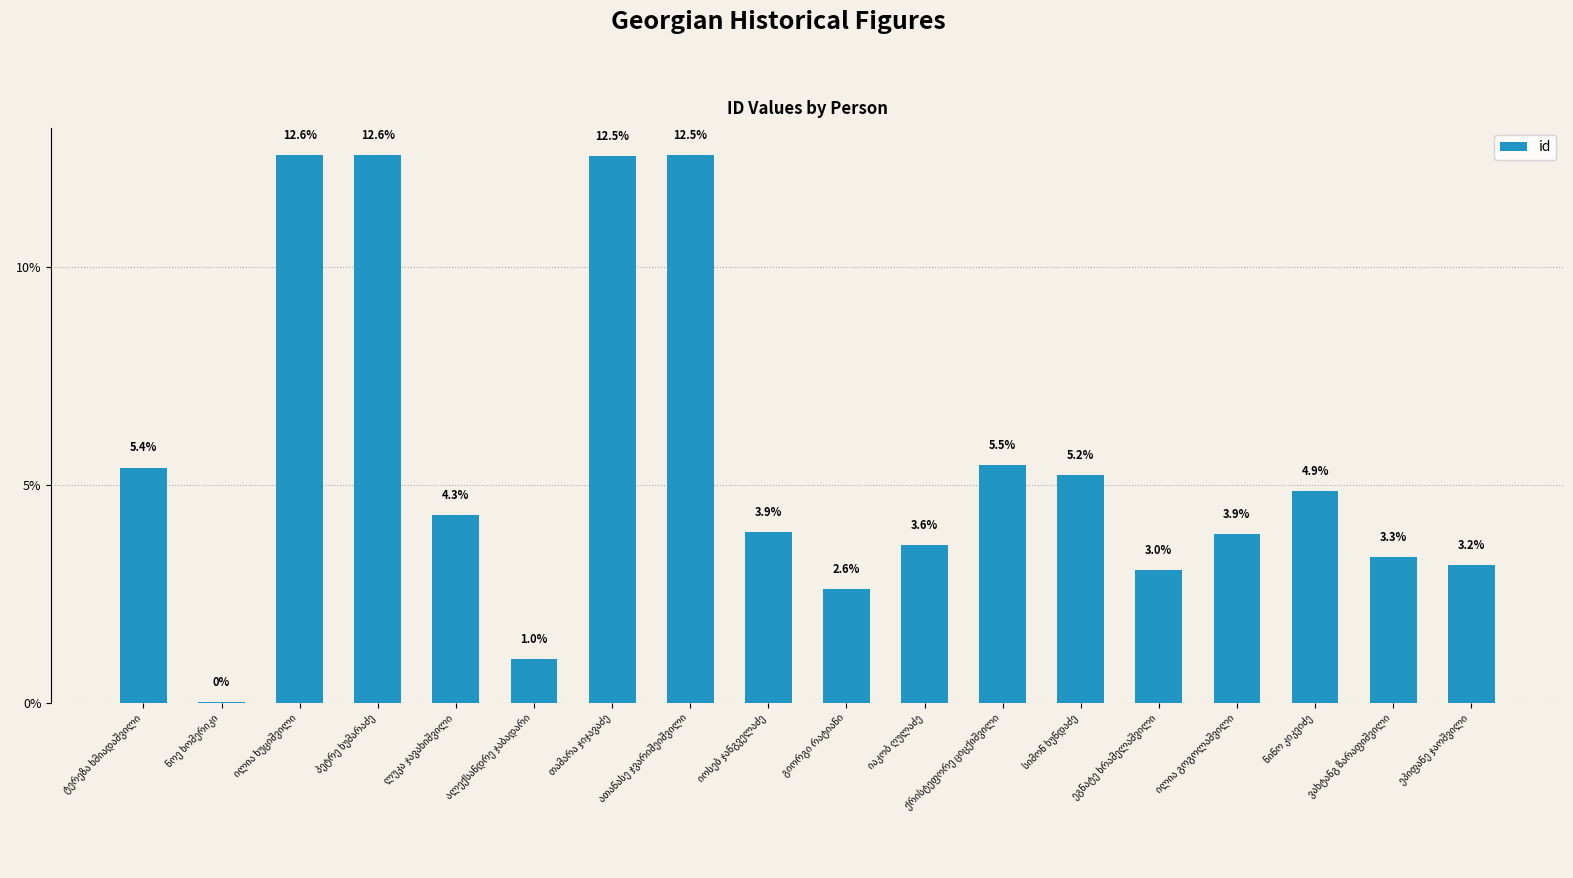

Count the number of data series in this chart.

1